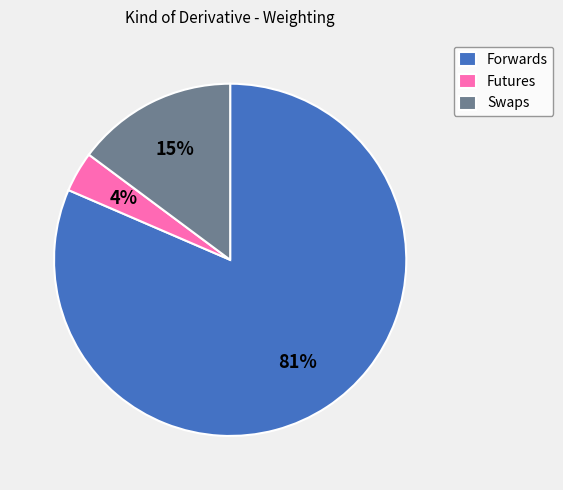

To the nearest percent, what is the average slice percentage?

33%